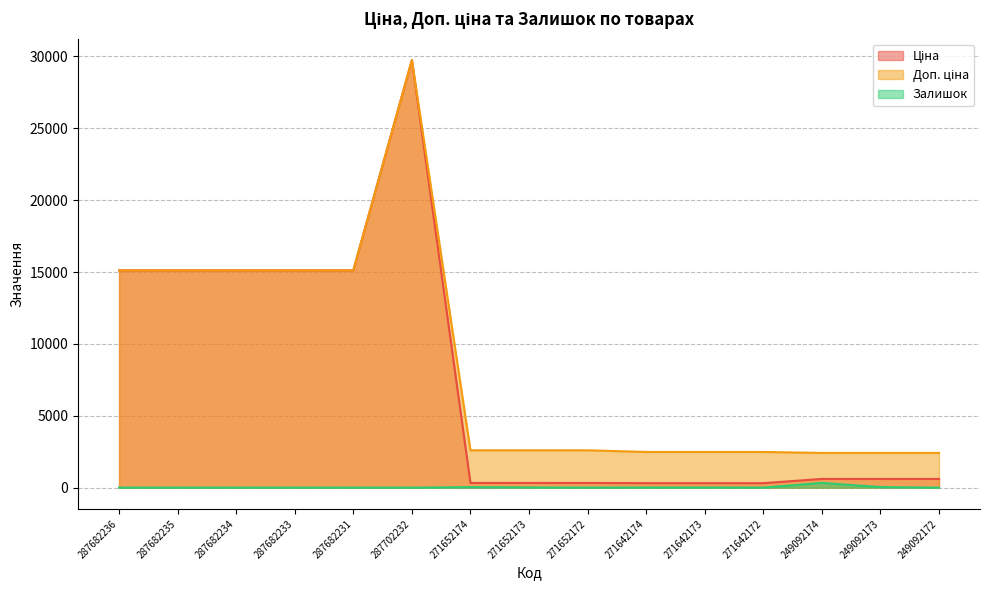

Is it true that Ціна equals 310.3 at 271642172?

True